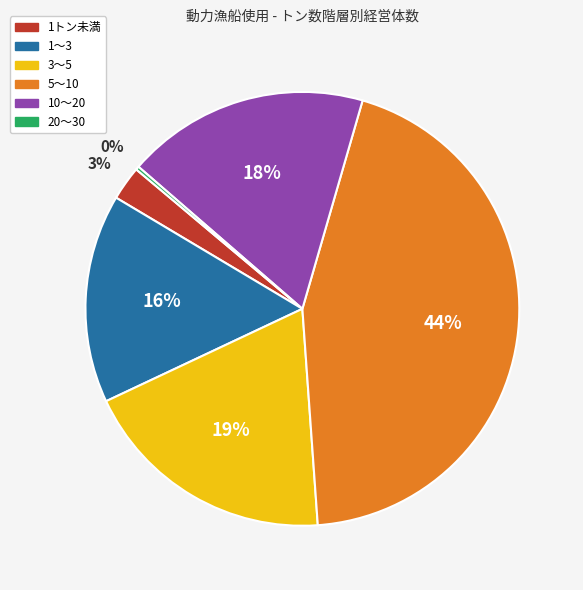

Which slice is the largest?

5～10